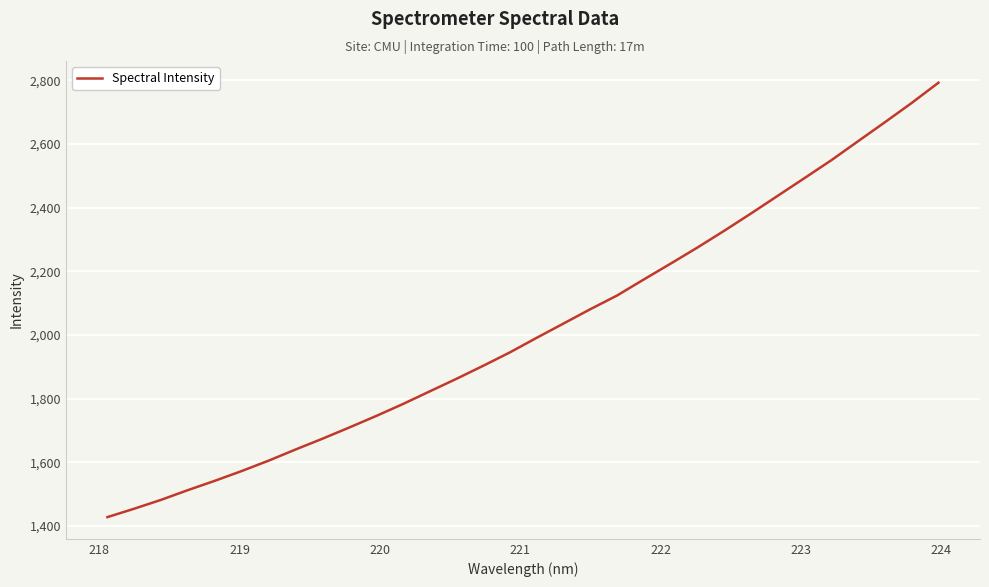

What is the minimum value shown in the chart?

1428.1